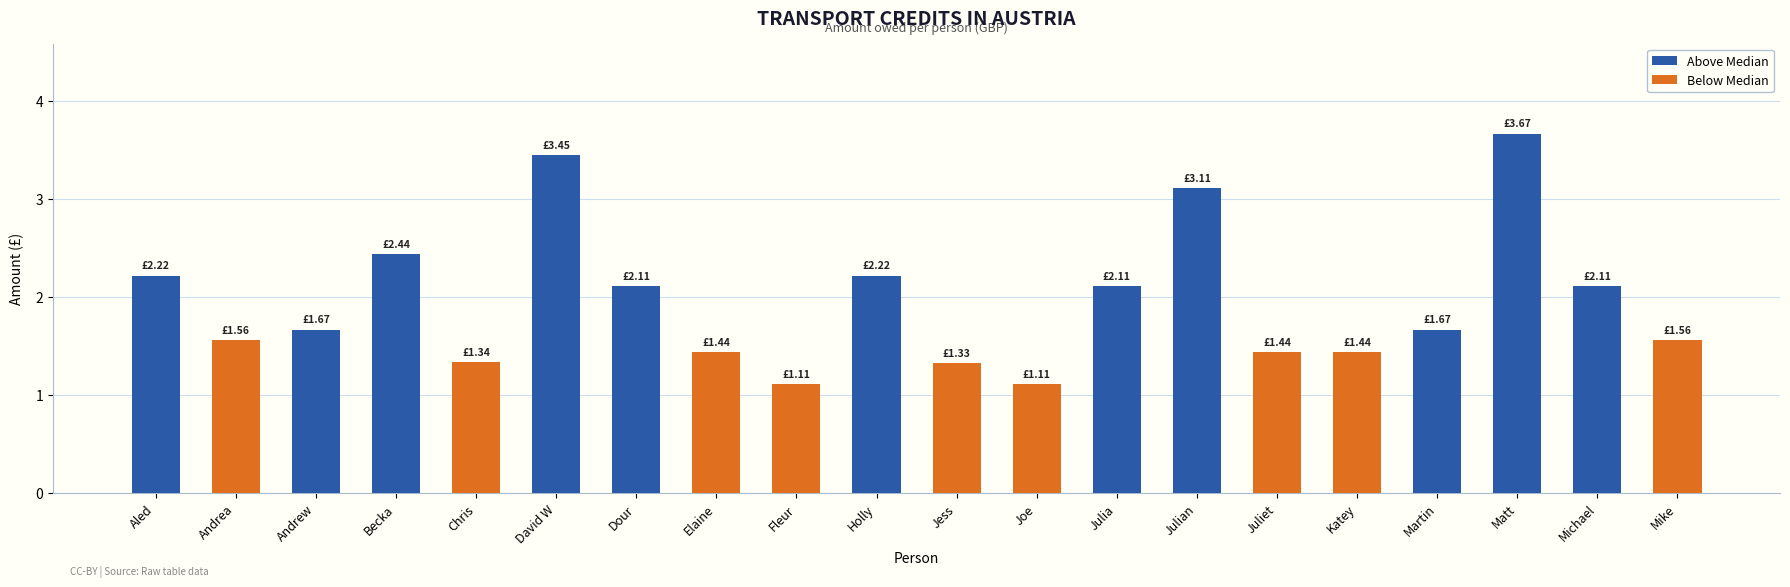

List the labels in order of value, largest first.

Matt, David W, Julian, Becka, Aled, Holly, Dour, Julia, Michael, Andrew, Martin, Andrea, Mike, Elaine, Juliet, Katey, Chris, Jess, Fleur, Joe